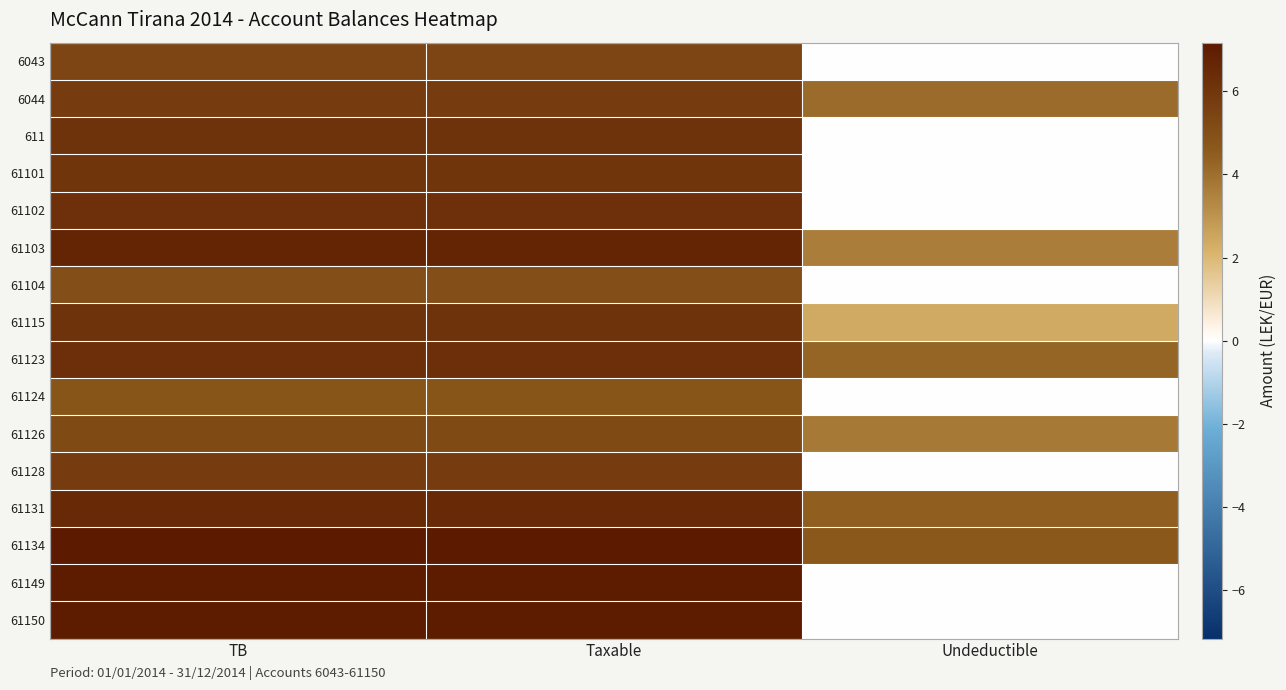

At how many categories does at least one series exceed 2?

3